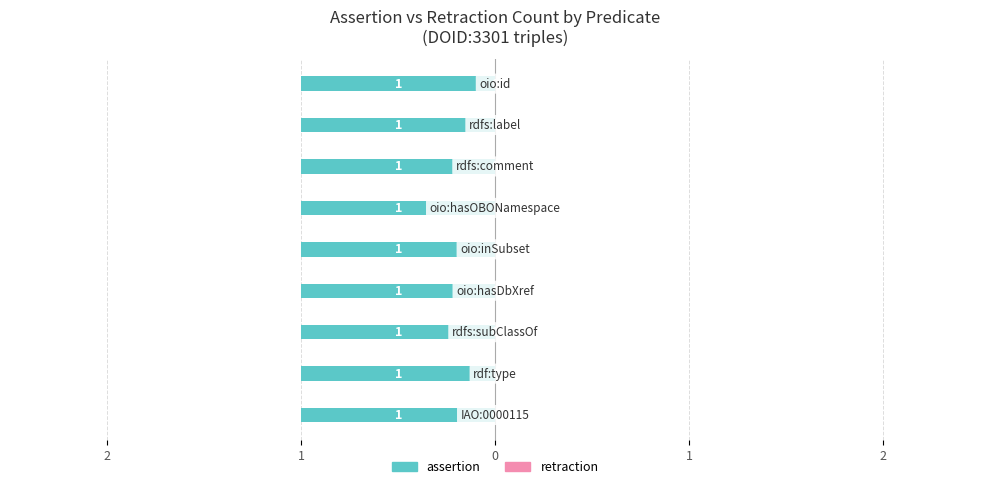

At how many categories does at least one series exceed 0?

9